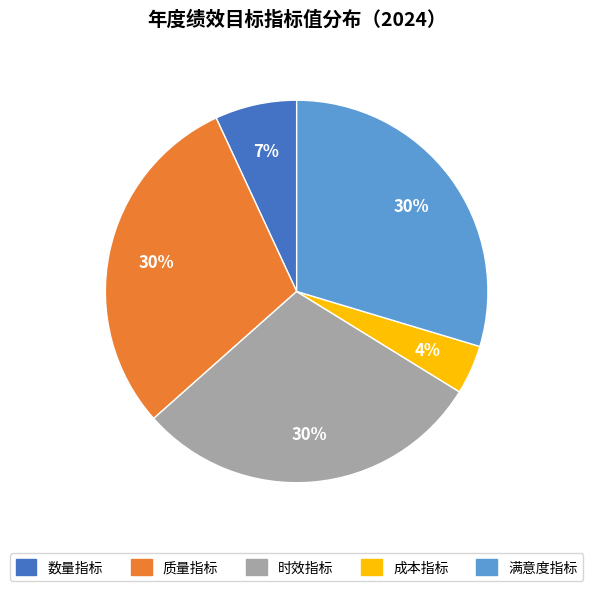

Is 数量指标 the majority of the pie?

No